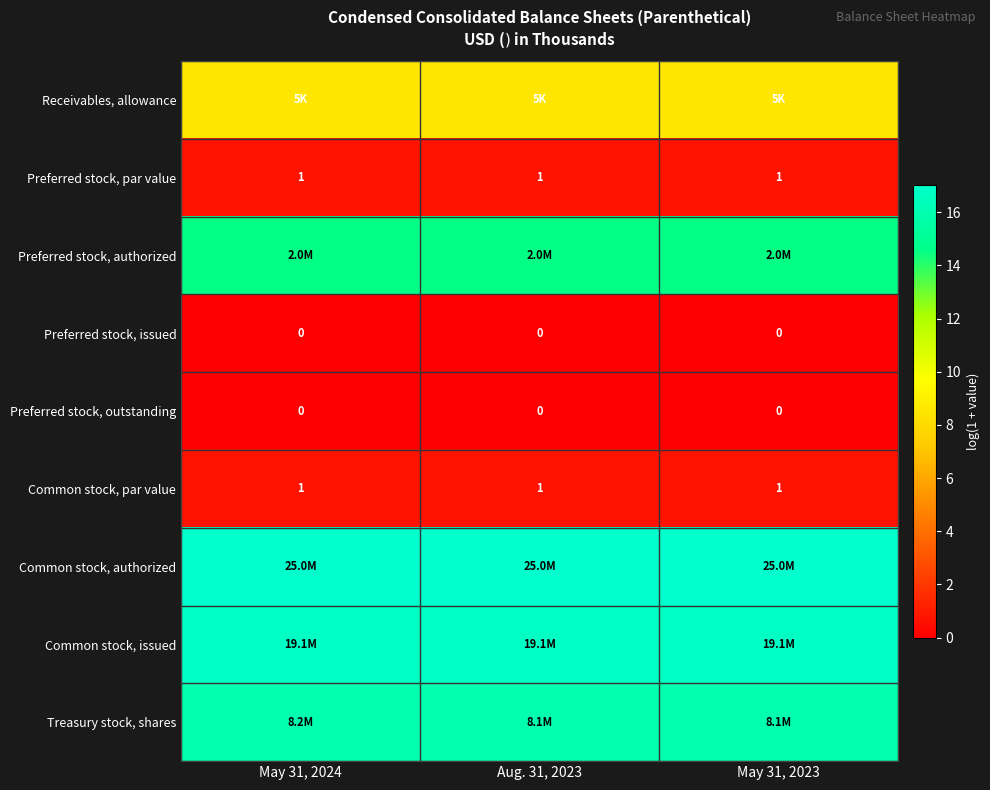

The Preferred stock, authorized series shows 9.9 at Aug. 31, 2023. True or false?

False